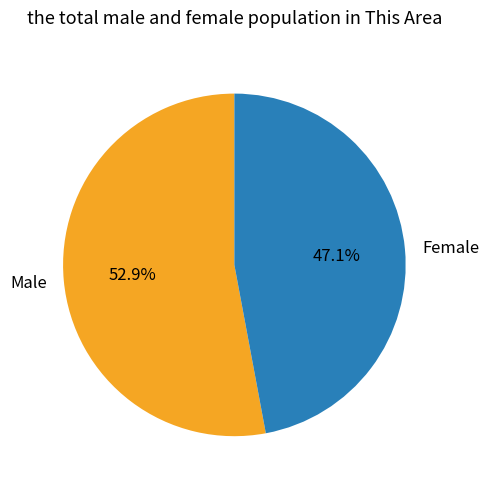

What percentage is the Female slice, to the nearest percent?

47%